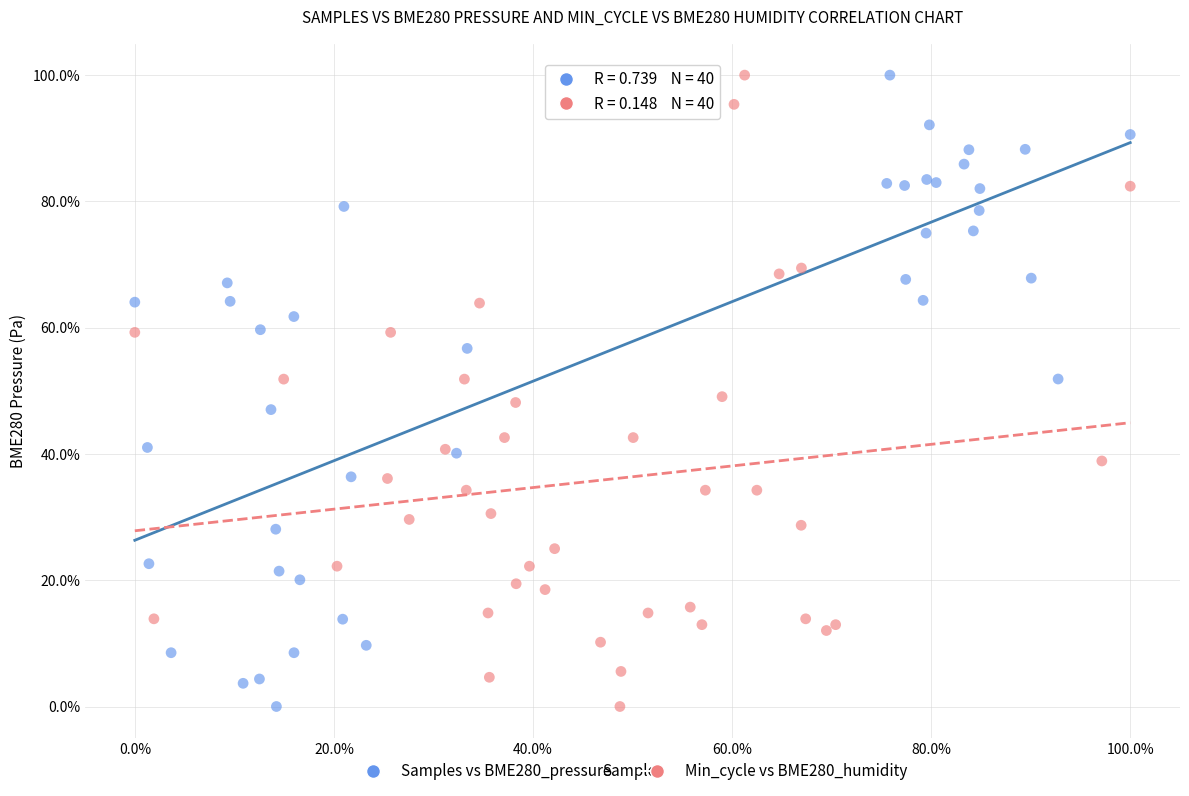

What are all the series names shown in the legend?

Samples vs BME280_pressure, Min_cycle vs BME280_humidity